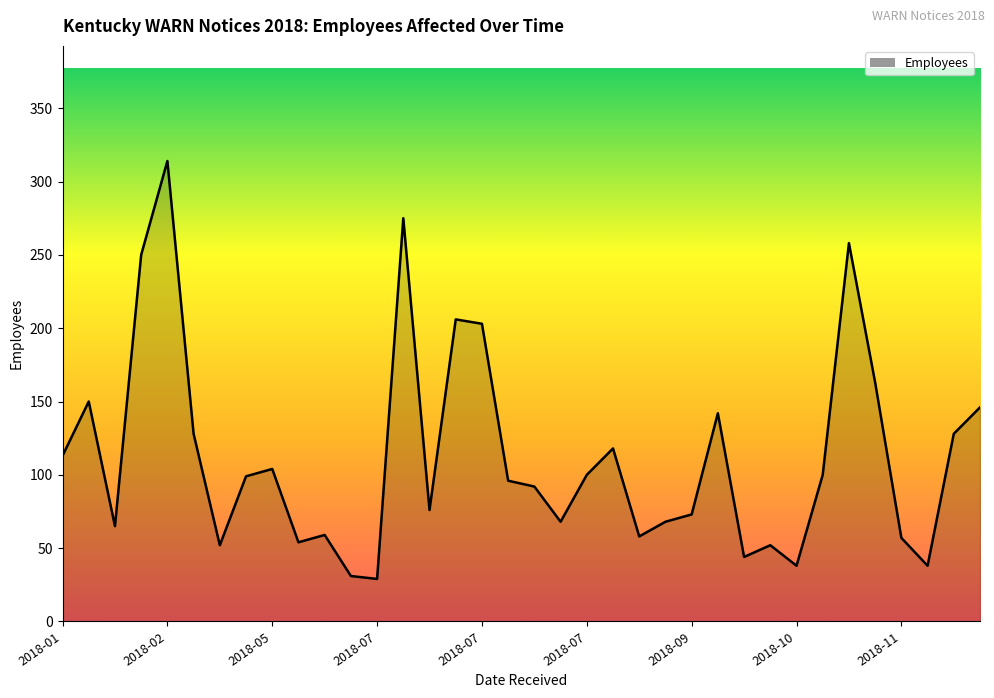

What is the difference between the maximum and minimum values?

285